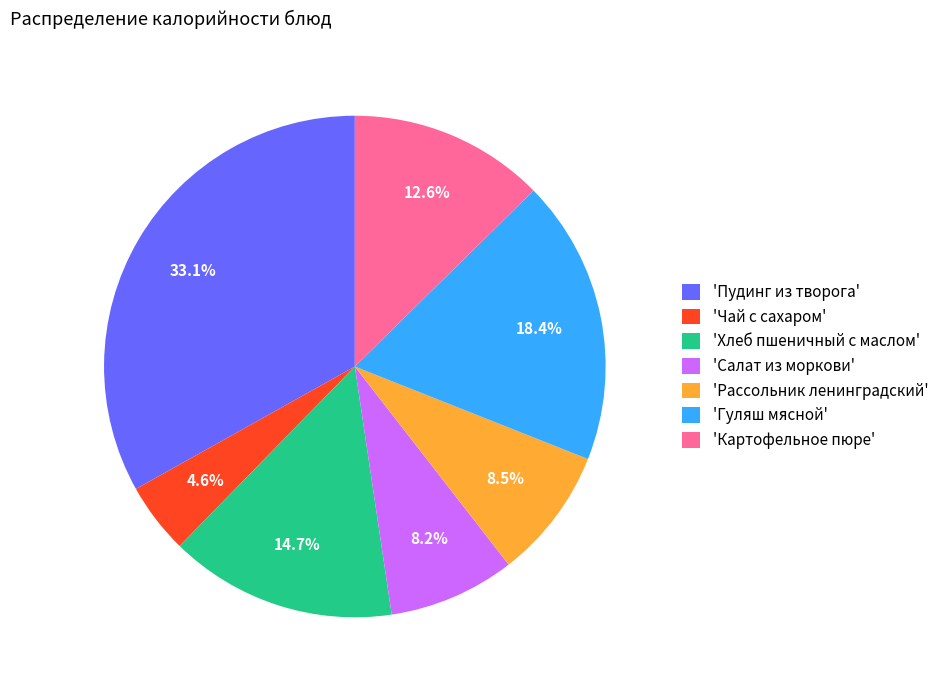

Is there any slice that represents more than half of the pie?

No